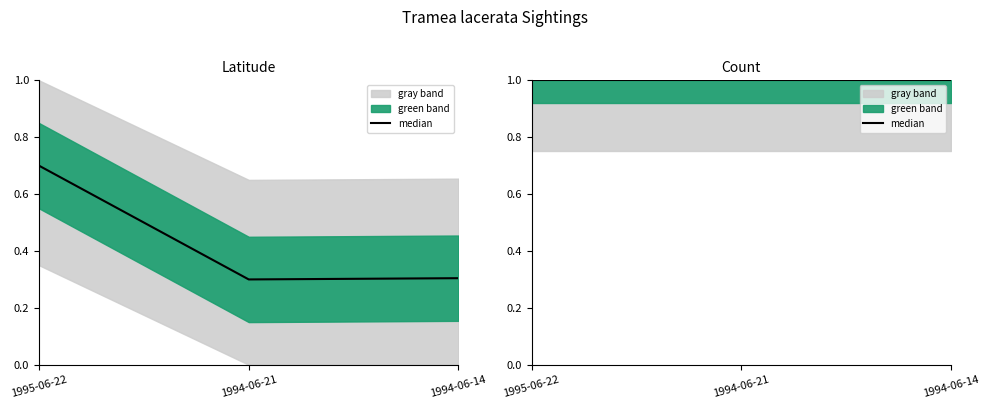

What is the sum of the values at 1995-06-22 and 1994-06-14?

1.0